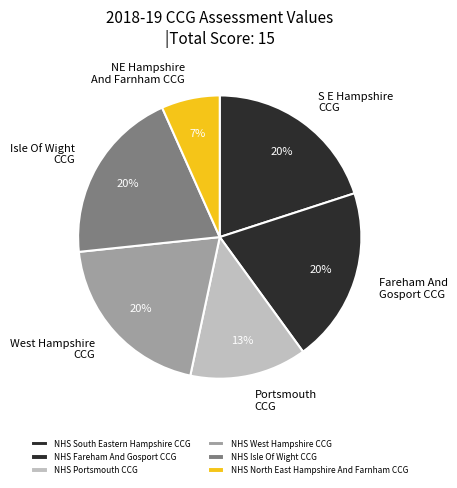

Which has a higher value, NHS Isle Of Wight CCG or NHS North East Hampshire And Farnham CCG?

NHS Isle Of Wight CCG